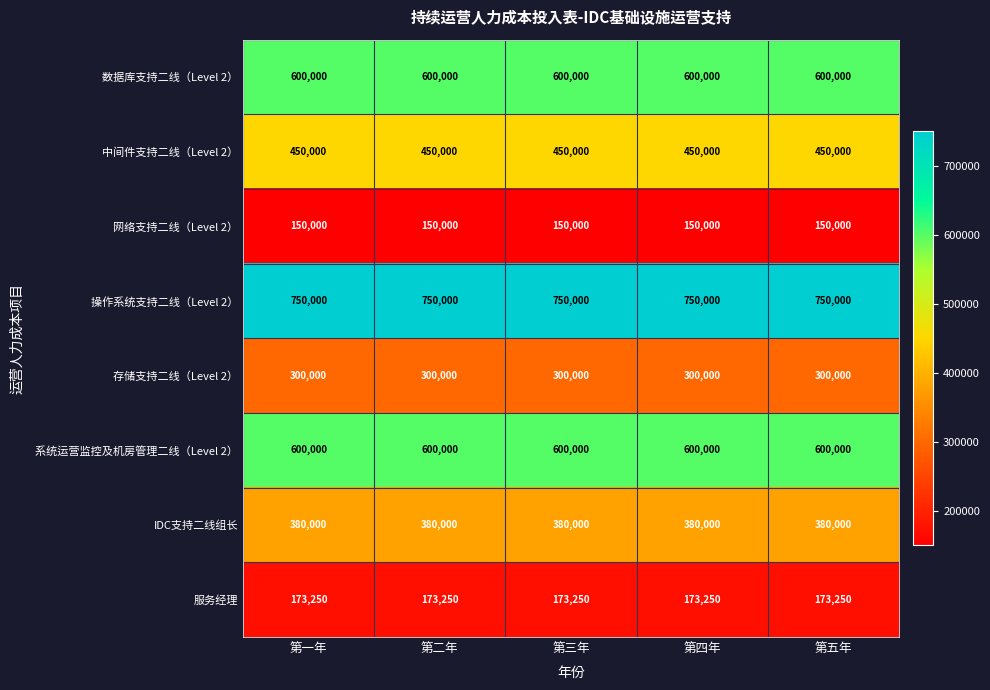

True or false: 操作系统支持二线（Level 2） has a value of 178687 at 第四年.

False